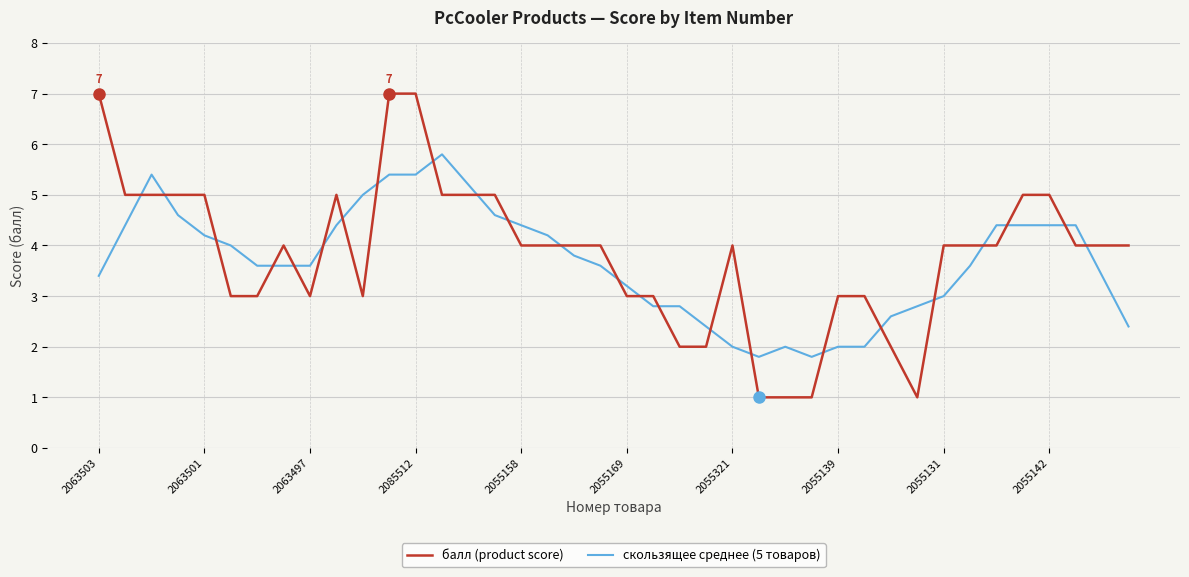

List the series in order of their overall mean, highest first.

балл (product score), скользящее среднее (5 товаров)